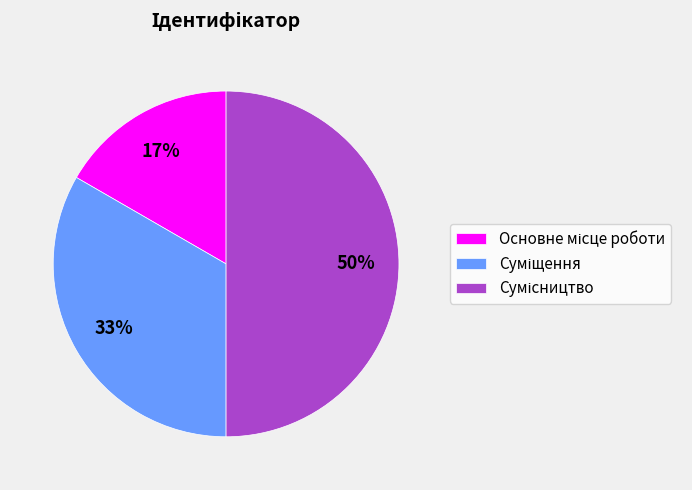

To the nearest percent, what is the average slice percentage?

33%